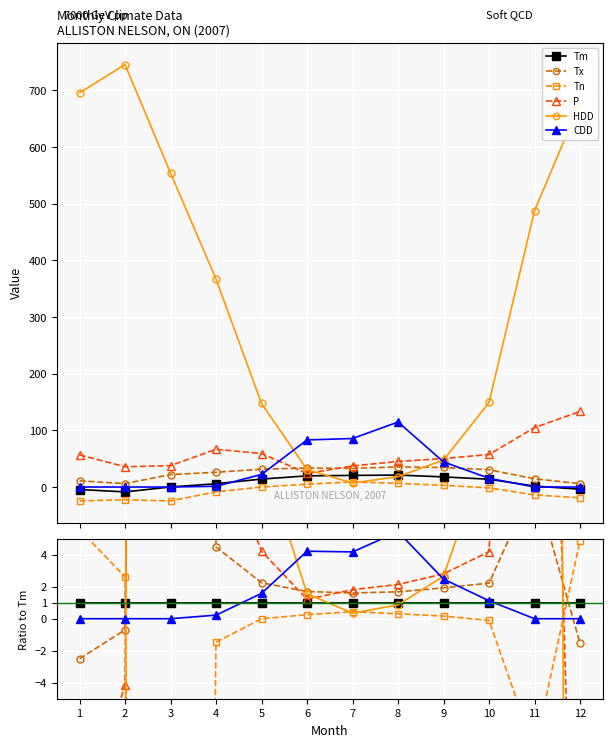

The value of Tm at 3 is 0.6. True or false?

False